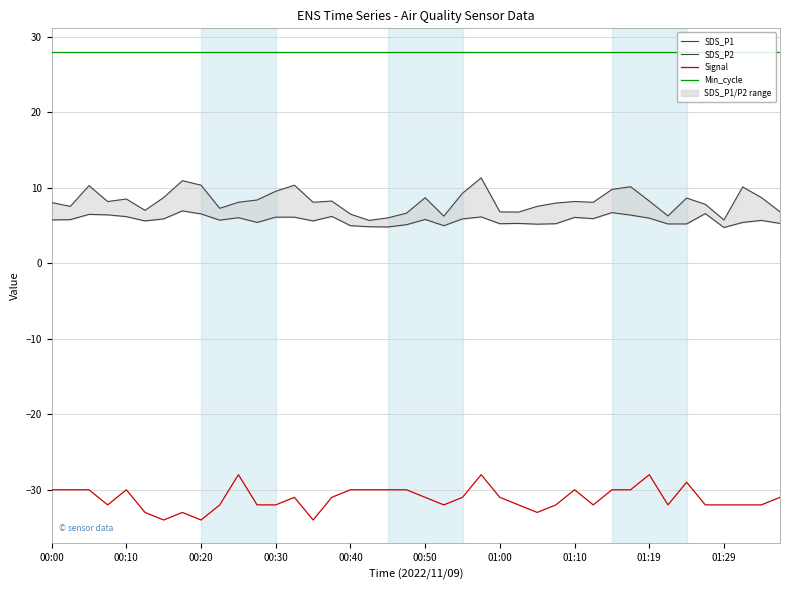

Does the chart display data point markers on the line(s)?

No